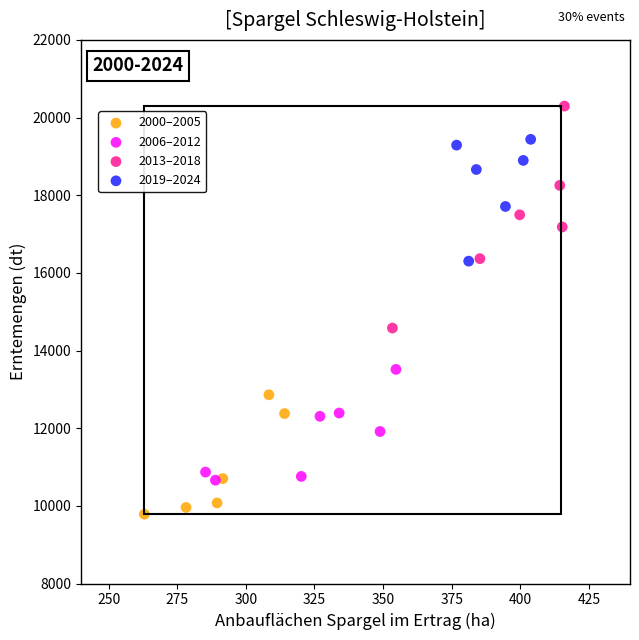

Which series reaches the minimum Y coordinate?

2000–2005